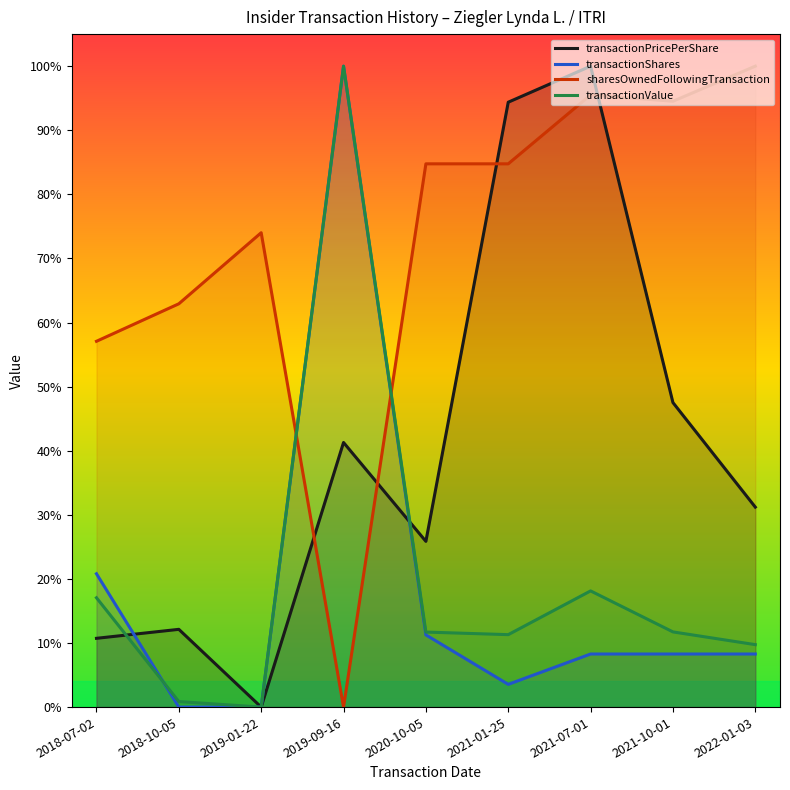

How many values in the transactionValue series exceed 0?

8